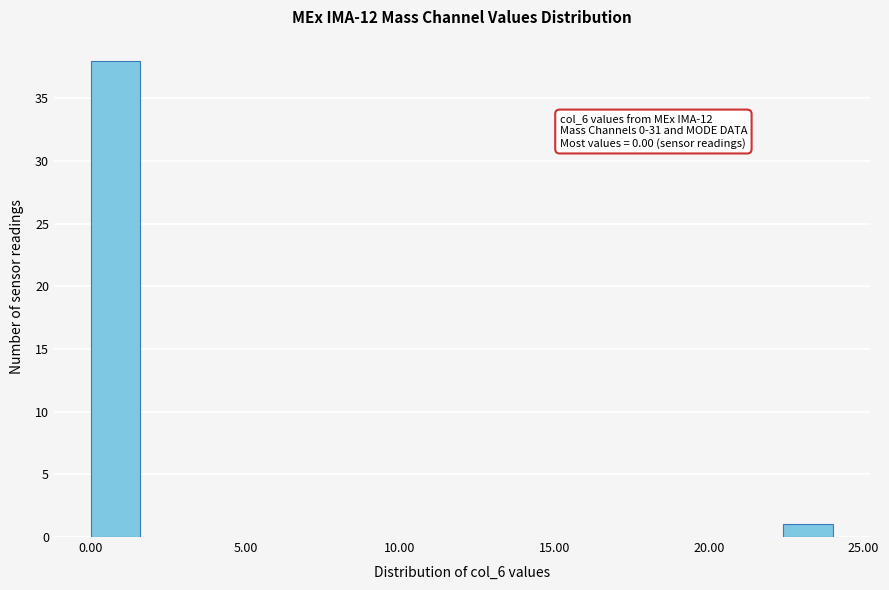

Around what value on the x-axis is the tallest bar? Give the approximate position of its centre, as read against the axis.

1.0